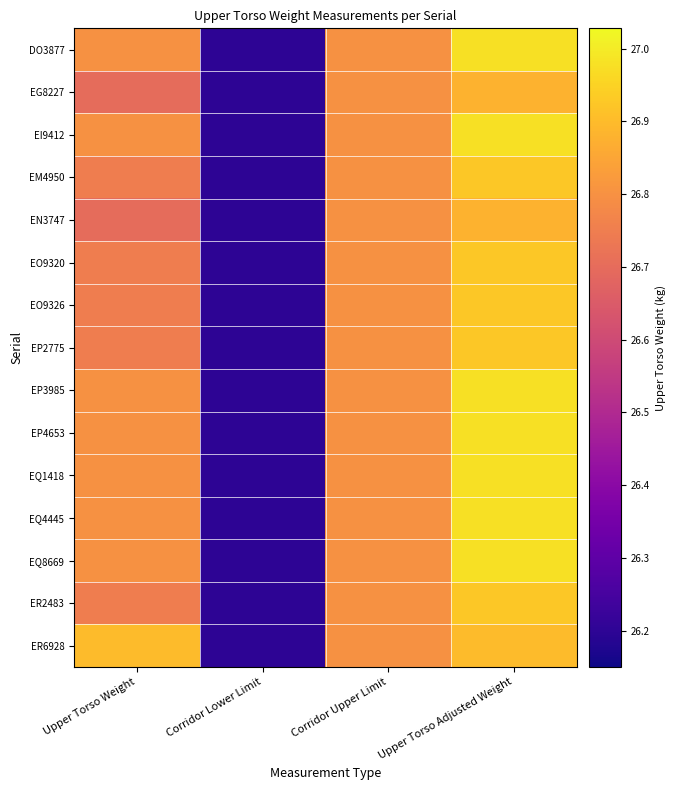

At how many categories does at least one series exceed 26?

4